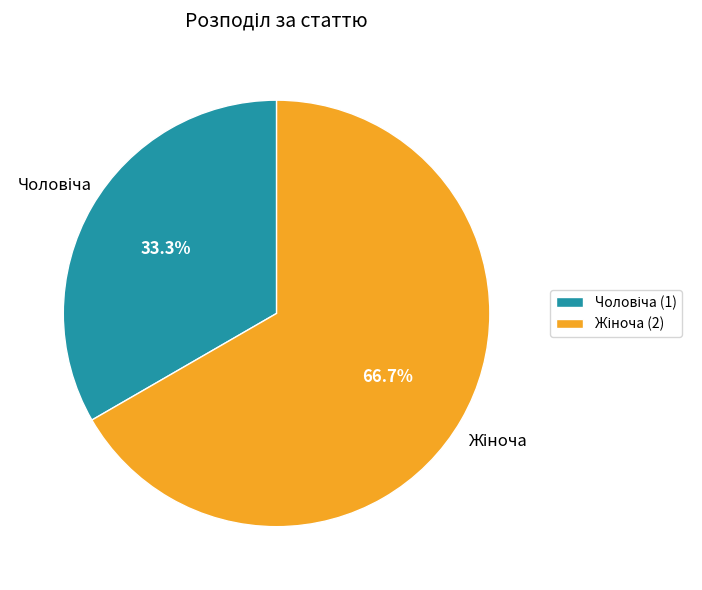

To the nearest percent, what is the average slice percentage?

50%